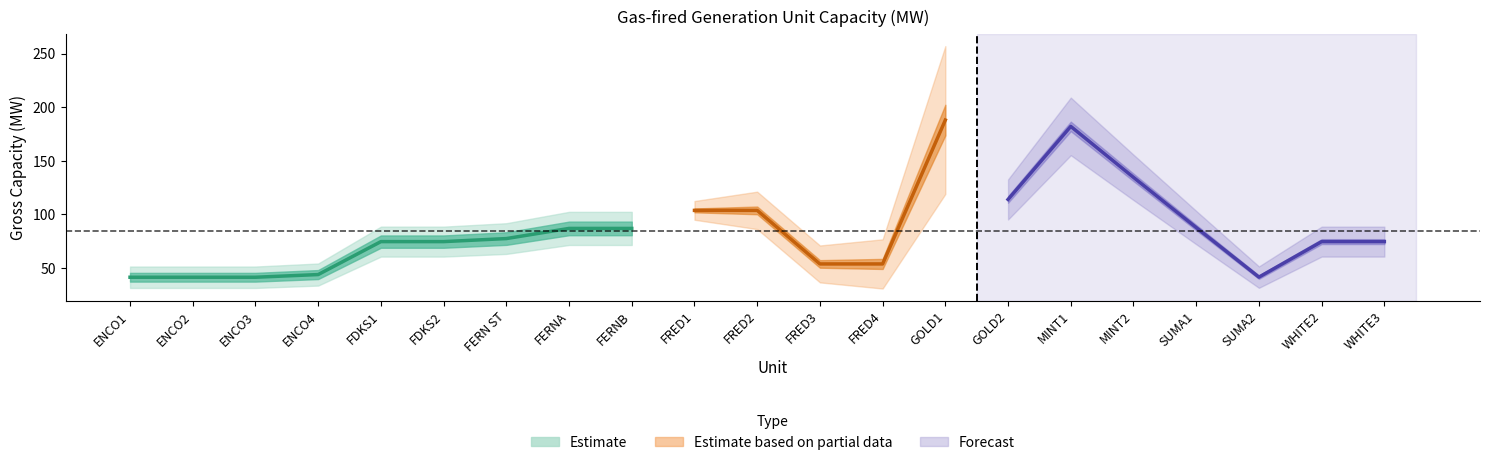

Count the number of categories in the chart.

21